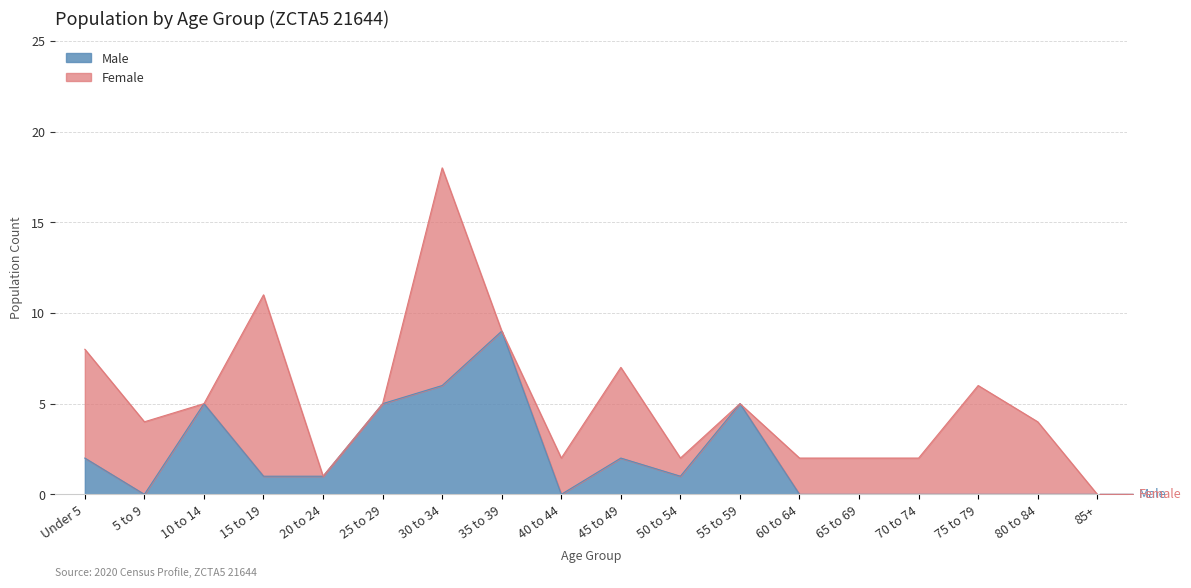

What is the average value?

2